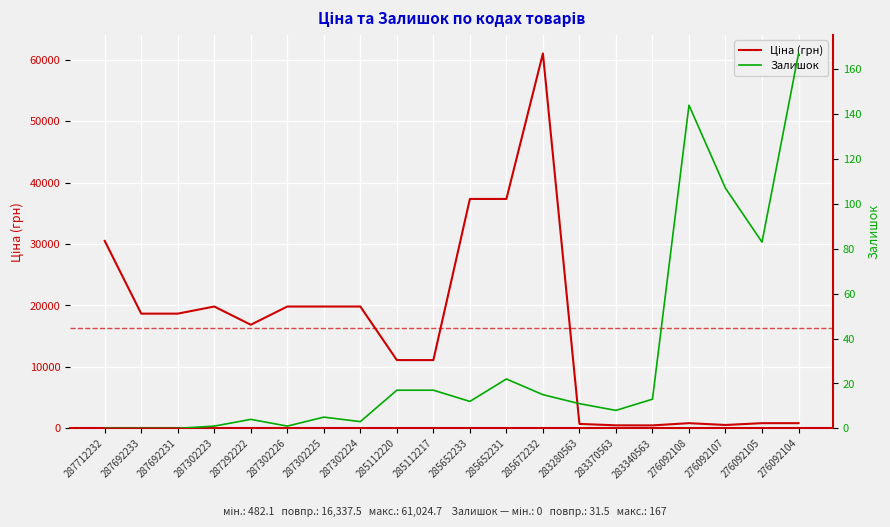

Is it true that Ціна equals 29315.3 at 287692231?

False